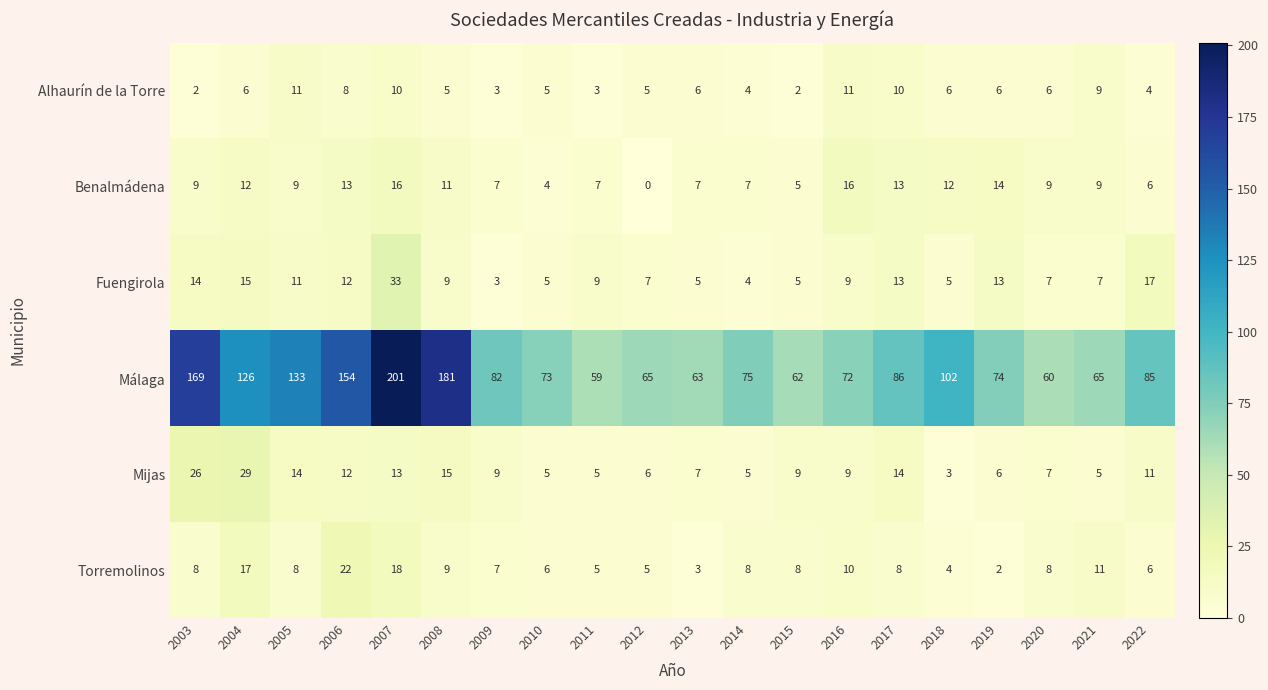

What is the total value across all series at 2004?

205